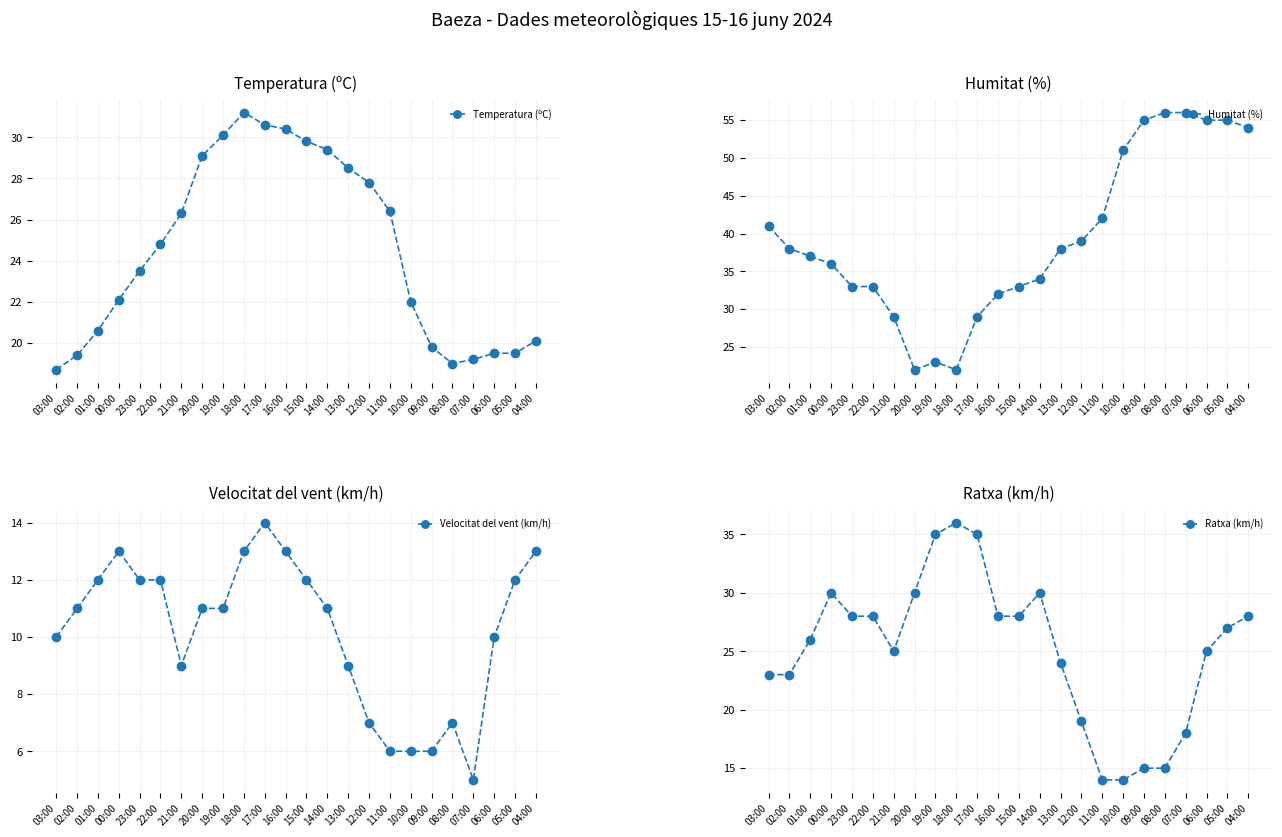

Is it true that Temperatura (ºC) equals 30.1 at 19:00?

True